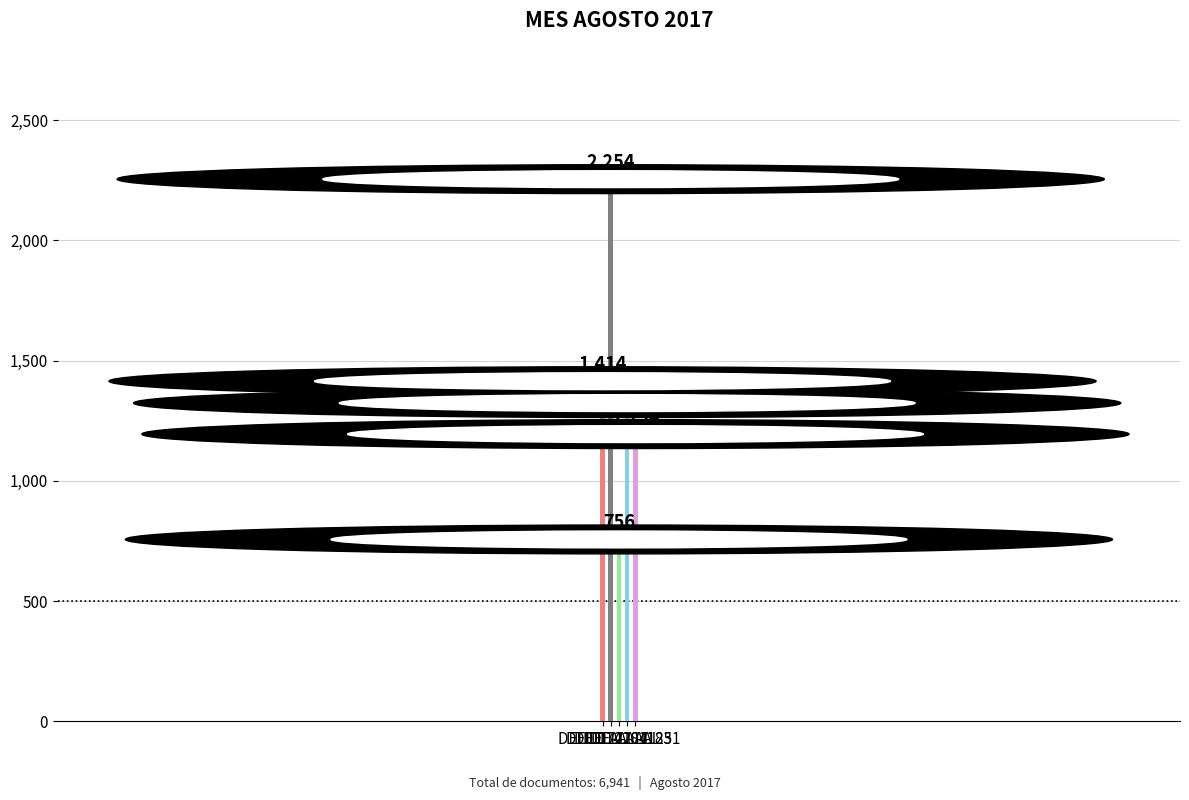

What is the difference between the second highest and second lowest values?

220